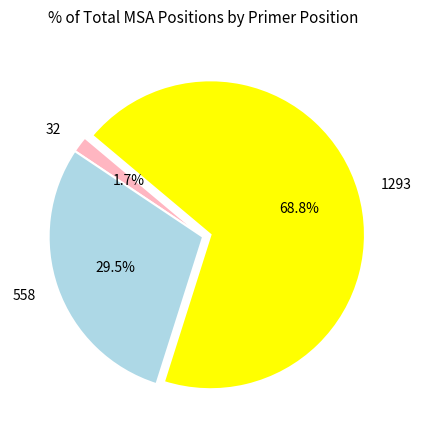

Which has a higher value, 32 or 558?

558